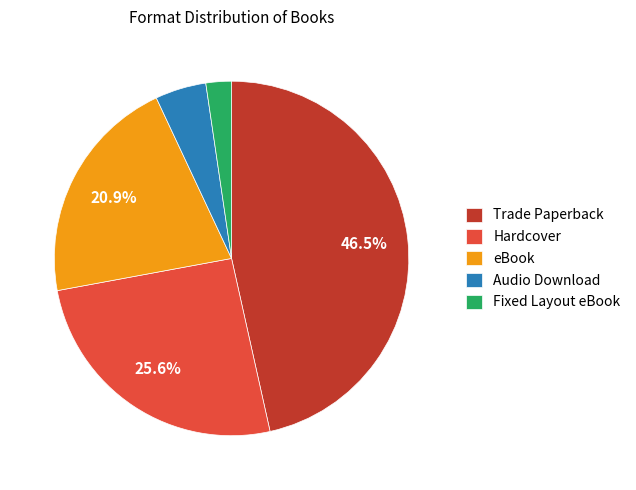

To the nearest percent, what percentage of the pie is Fixed Layout eBook?

2%